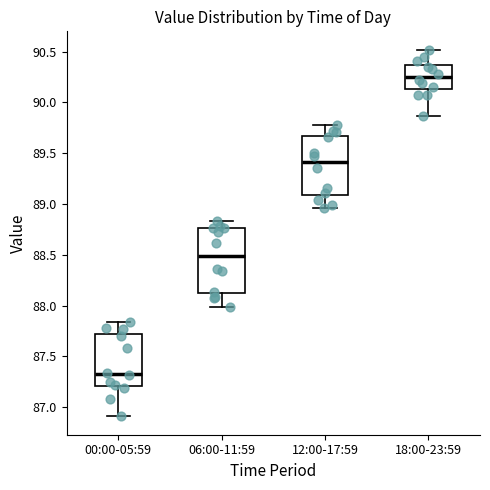

Where does the median line of the box for 00:00-05:59 sit on the y-axis? The values are not printed on the chart, so give them approximately, as read against the axis.

87.35